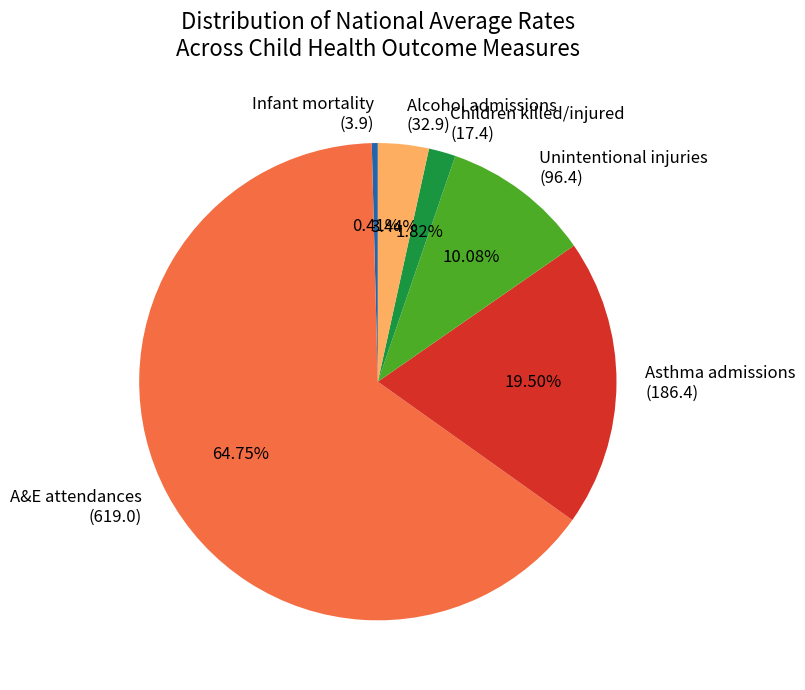

Between Unintentional injuries (96.4) and Alcohol admissions (32.9), which is larger?

Unintentional injuries (96.4)